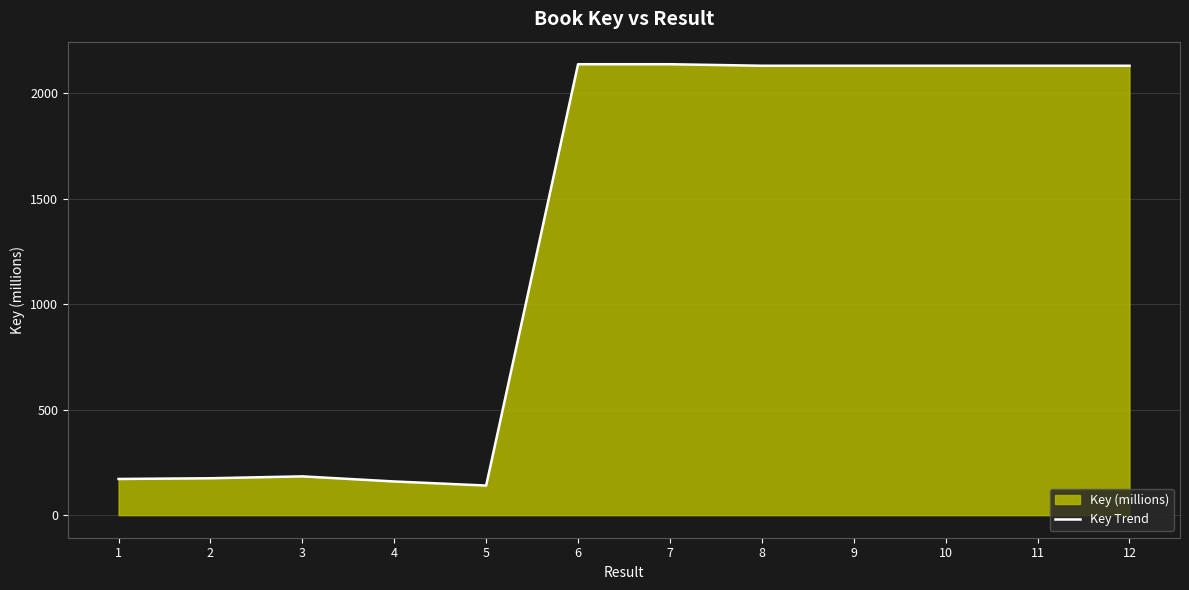

What is the greatest value displayed?

2137.6